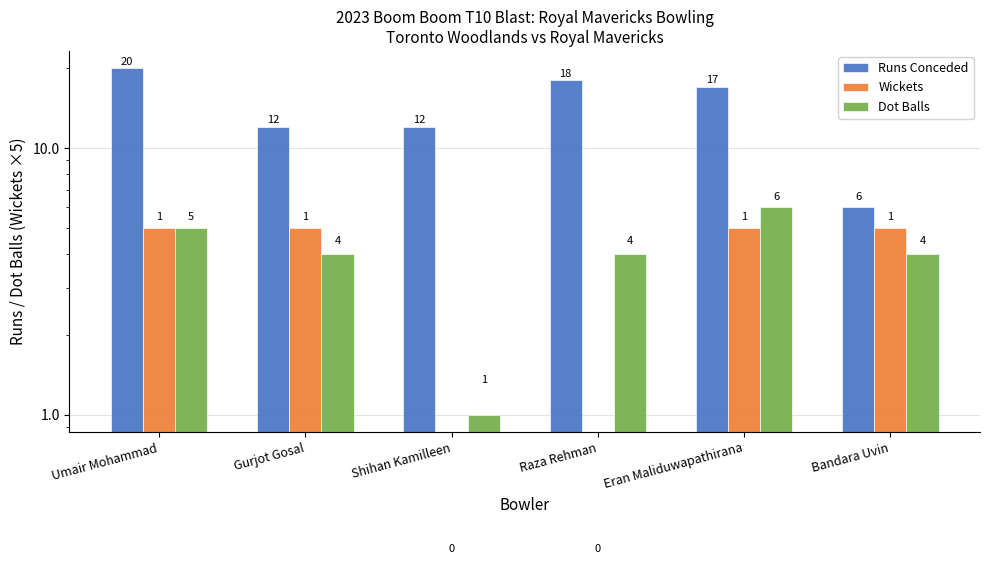

Rank the categories by Runs Conceded value from highest to lowest.

Umair Mohammad, Raza Rehman, Eran Maliduwapathirana, Gurjot Gosal, Shihan Kamilleen, Bandara Uvin